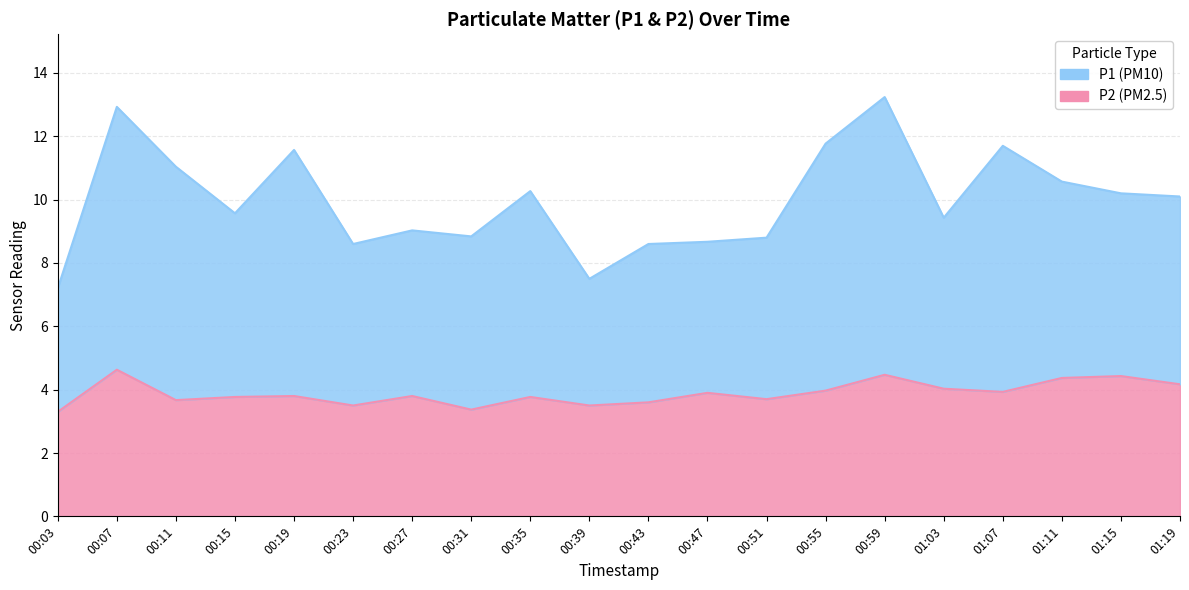

Which series has the largest range (max minus min)?

P1